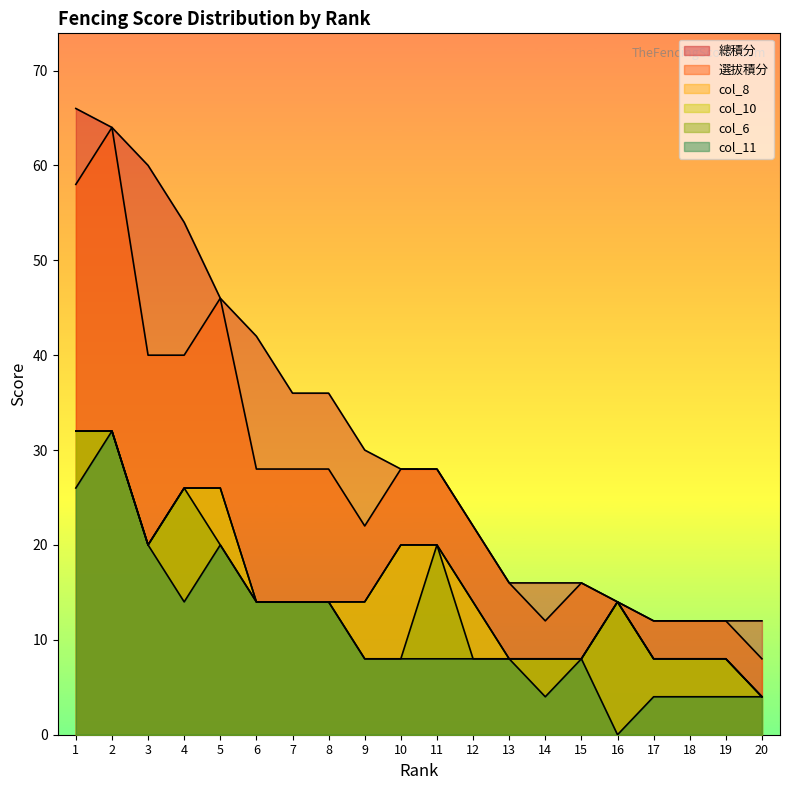

What is the difference between the col_11 values at 18 and 5?

16